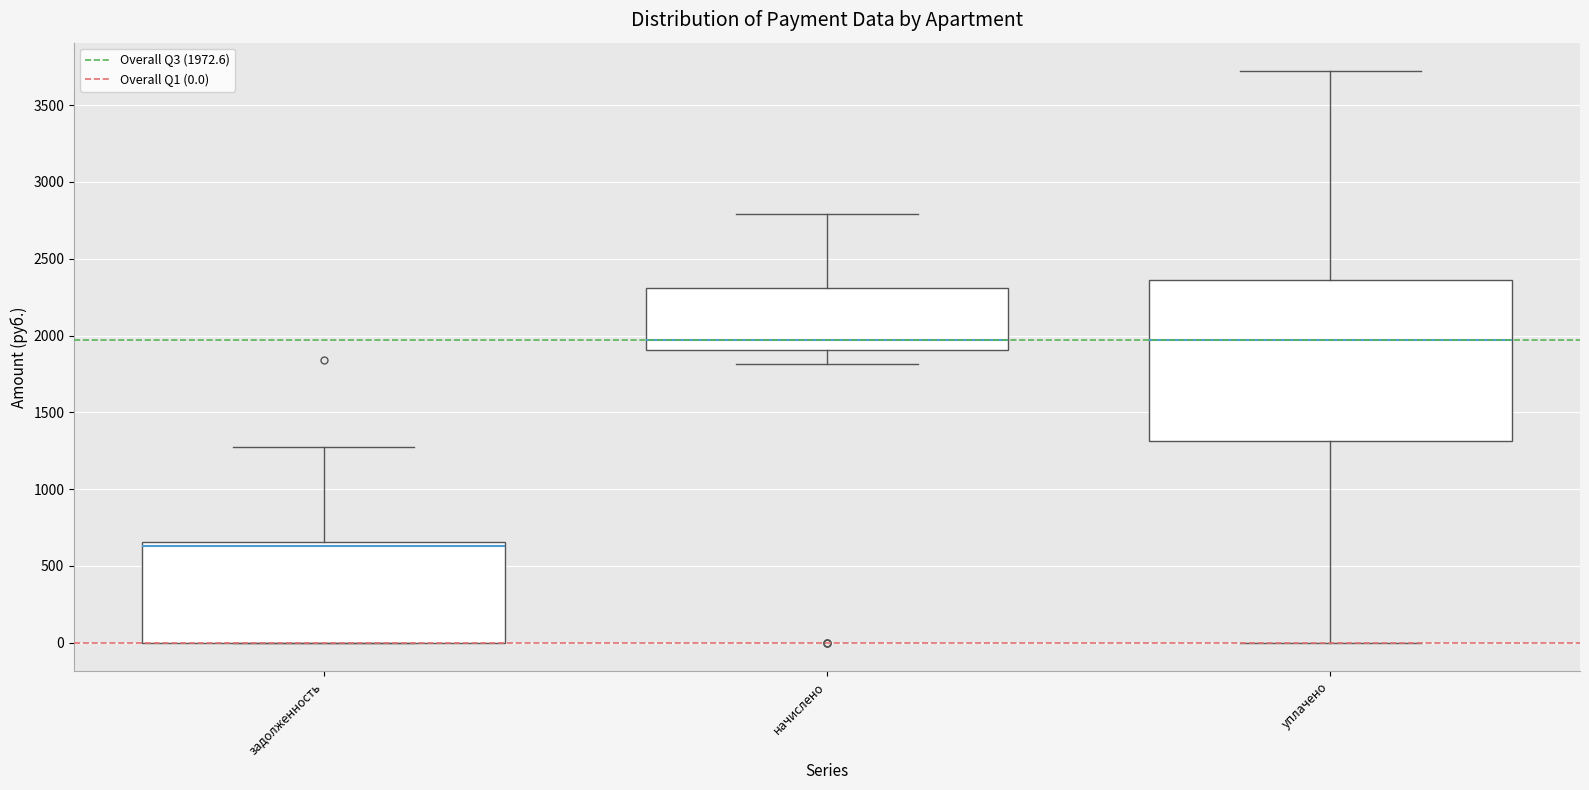

Comparing the boxes themselves (not the whiskers), which one is the tallest?

уплачено